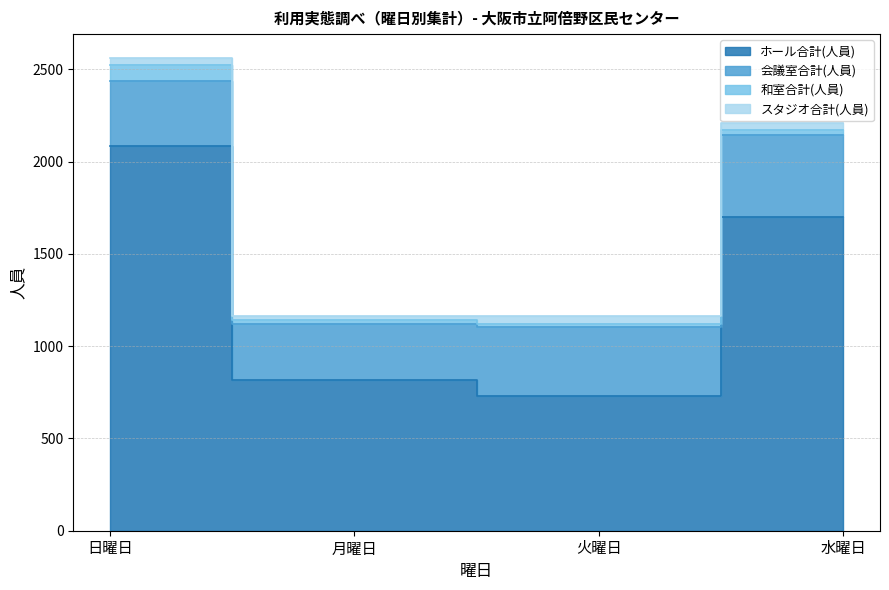

What is the difference between the 和室合計(人員) values at 火曜日 and 月曜日?

7